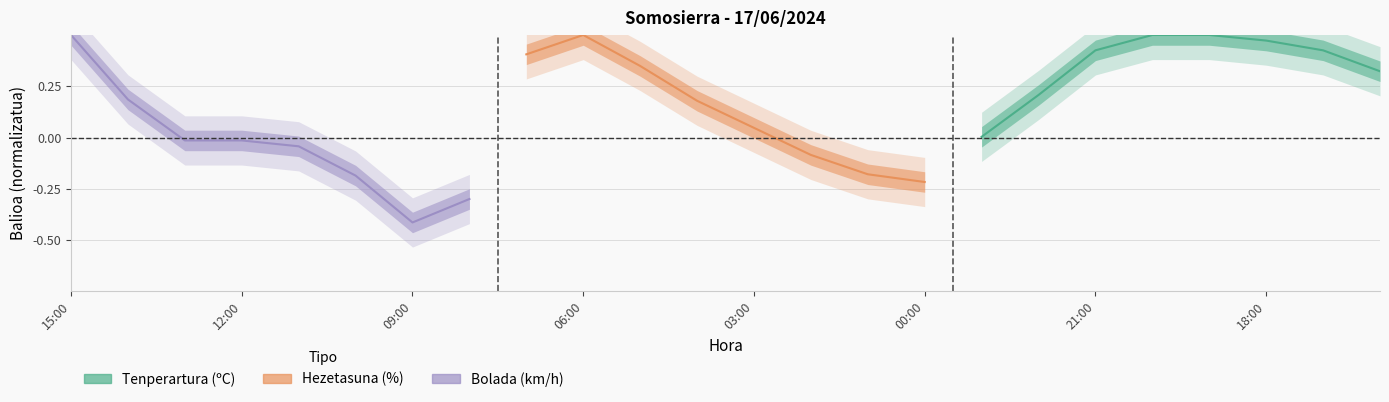

What is the difference between the Hezetasuna (%) values at 15:00 and 18:00?

0.6